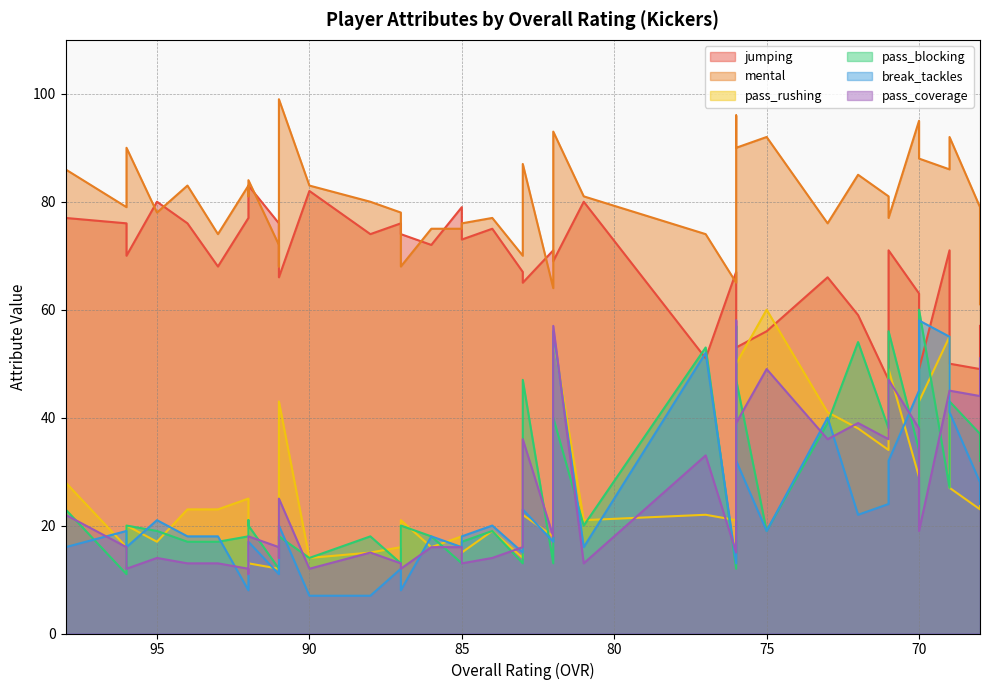

What is the average value of the break_tackles series?

24